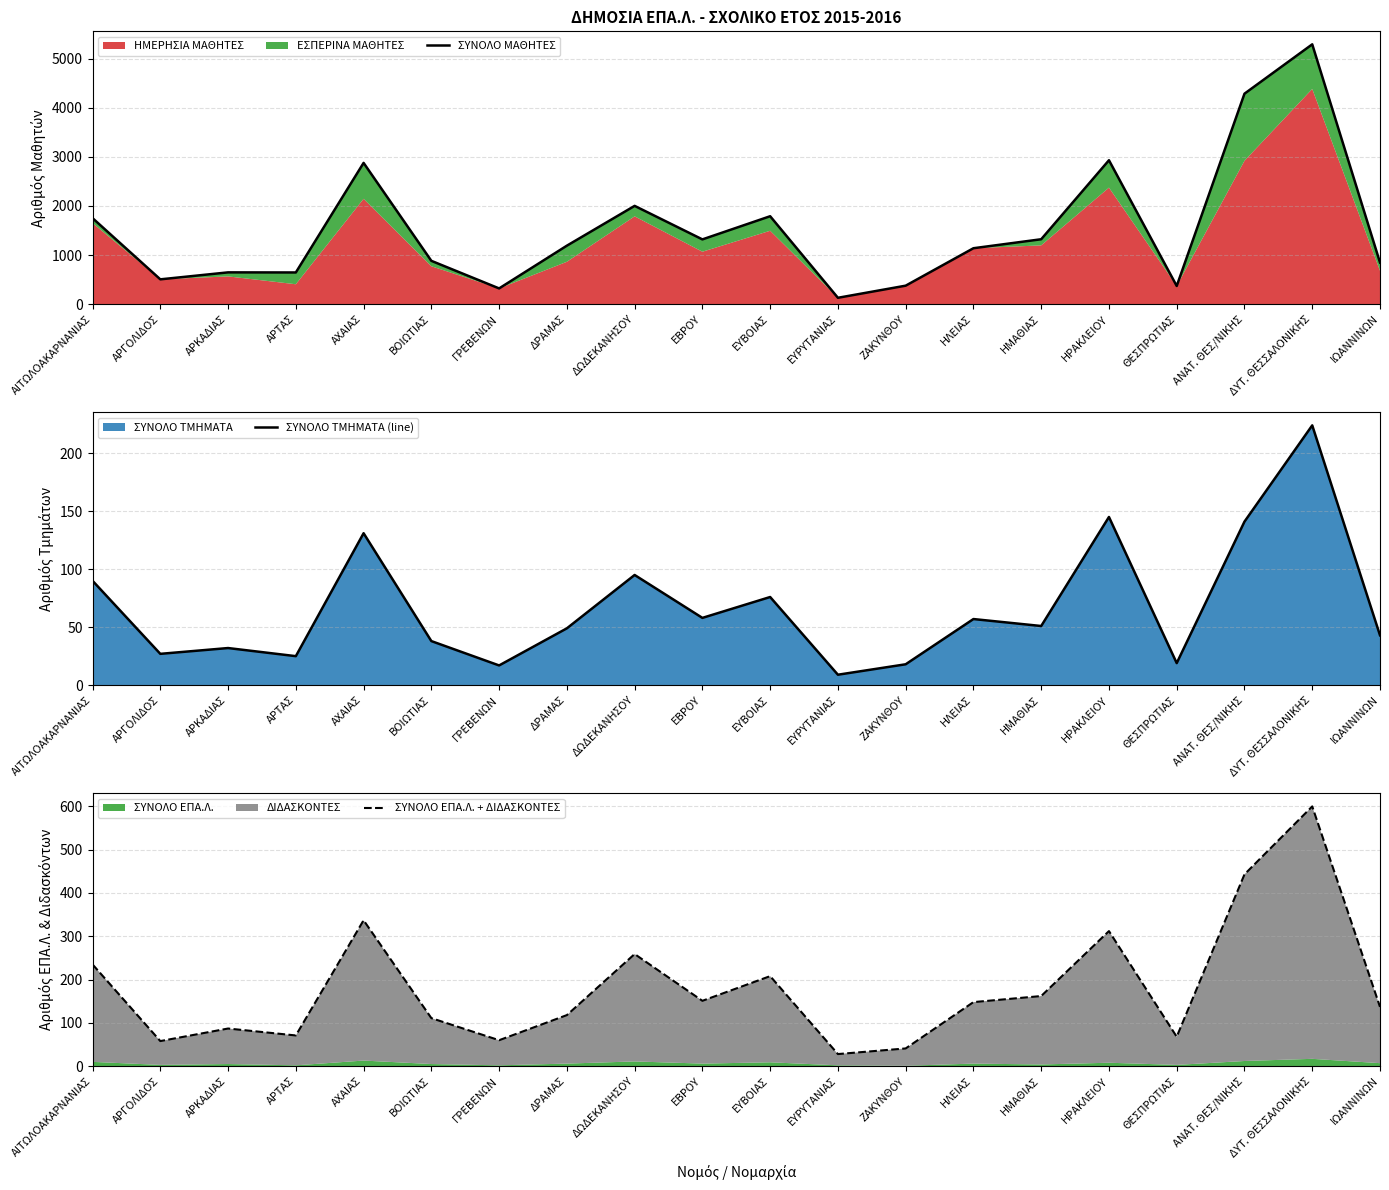

Between ΑΡΤΑΣ and ΕΥΒΟΙΑΣ, which is larger?

ΕΥΒΟΙΑΣ